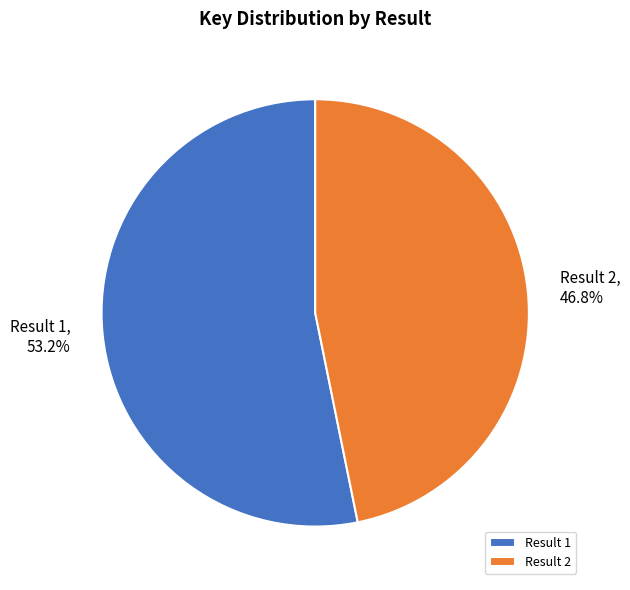

To the nearest percent, what is the average slice percentage?

50%